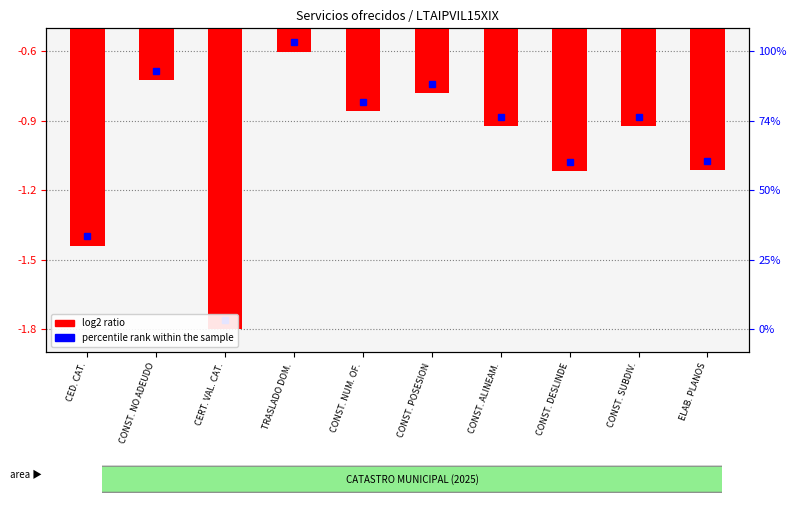

What is the greatest value displayed?

-0.6